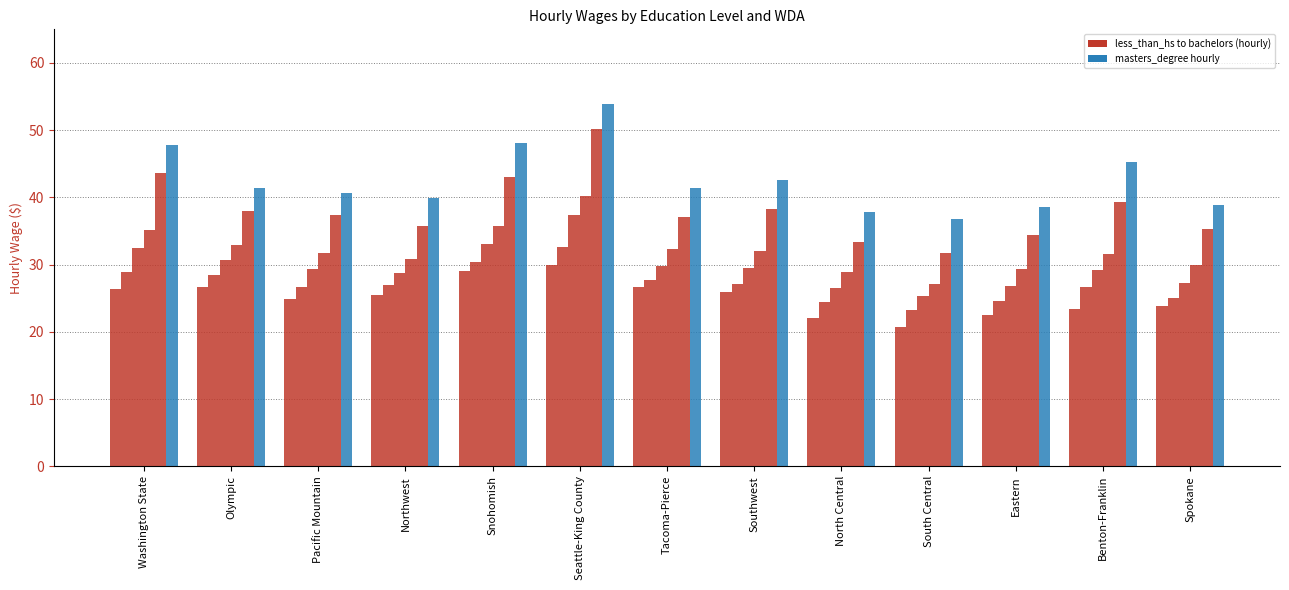

Reading right to left, extract all data points from this chart.

less_than_high_school_diploma hourly: 23.8	23.3	22.5	20.8	22.1	25.9	26.6	30.0	29.0	25.5	24.9	26.7	26.4
high_school_diploma_or_equivalent hourly: 25.1	26.6	24.7	23.2	24.5	27.2	27.7	32.6	30.4	27.0	26.6	28.5	28.9
some_college_no_degree hourly: 27.2	29.2	26.8	25.3	26.6	29.5	29.7	37.3	33.1	28.7	29.3	30.6	32.5
associates_degree hourly: 30.0	31.6	29.4	27.1	29.0	32.1	32.3	40.2	35.7	30.8	31.7	32.9	35.2
bachelors_degree hourly: 35.2	39.4	34.4	31.7	33.3	38.3	37.1	50.1	43.1	35.7	37.4	37.9	43.7
masters_degree hourly: 38.9	45.2	38.6	36.8	37.9	42.6	41.4	53.9	48.1	39.9	40.6	41.4	47.7